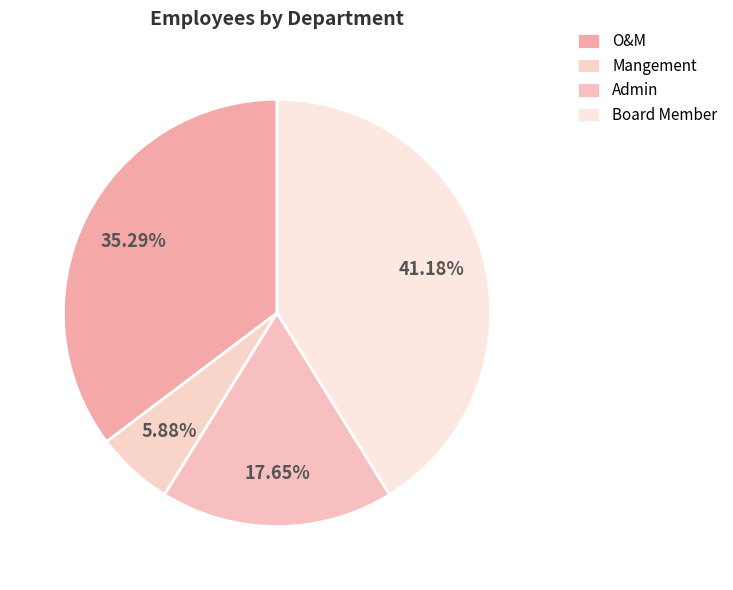

To the nearest percent, what is the combined percentage of O&M and Mangement?

41%